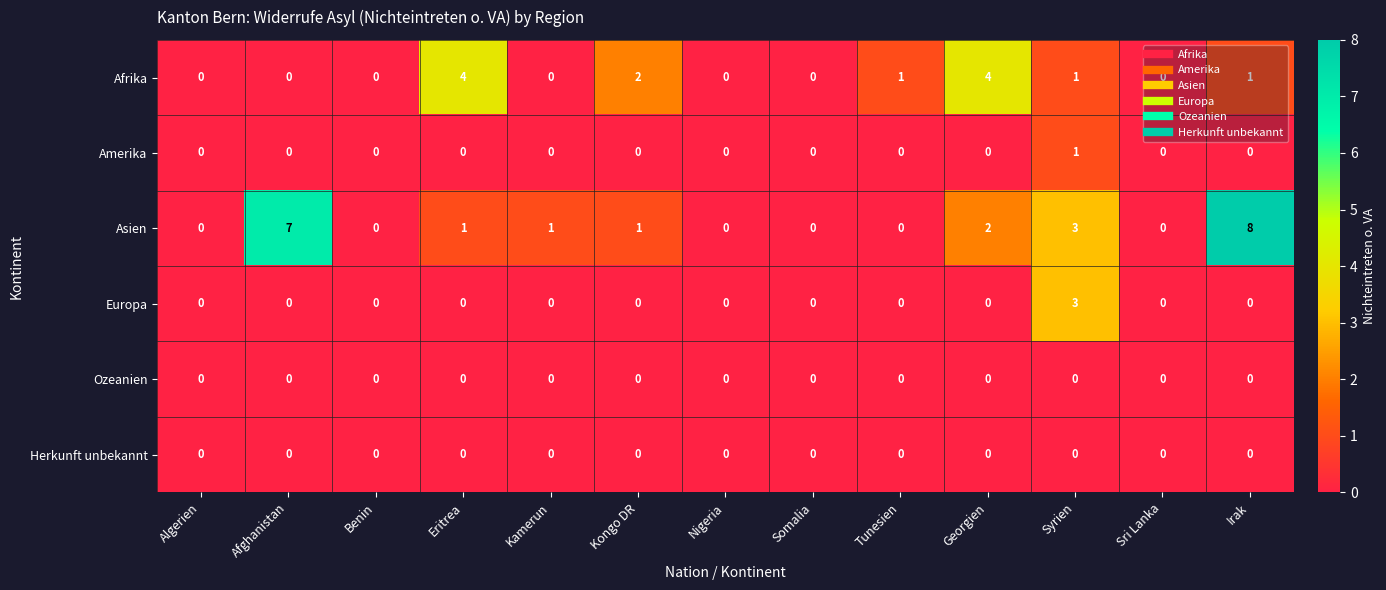

What is the maximum value for Afrika?

4